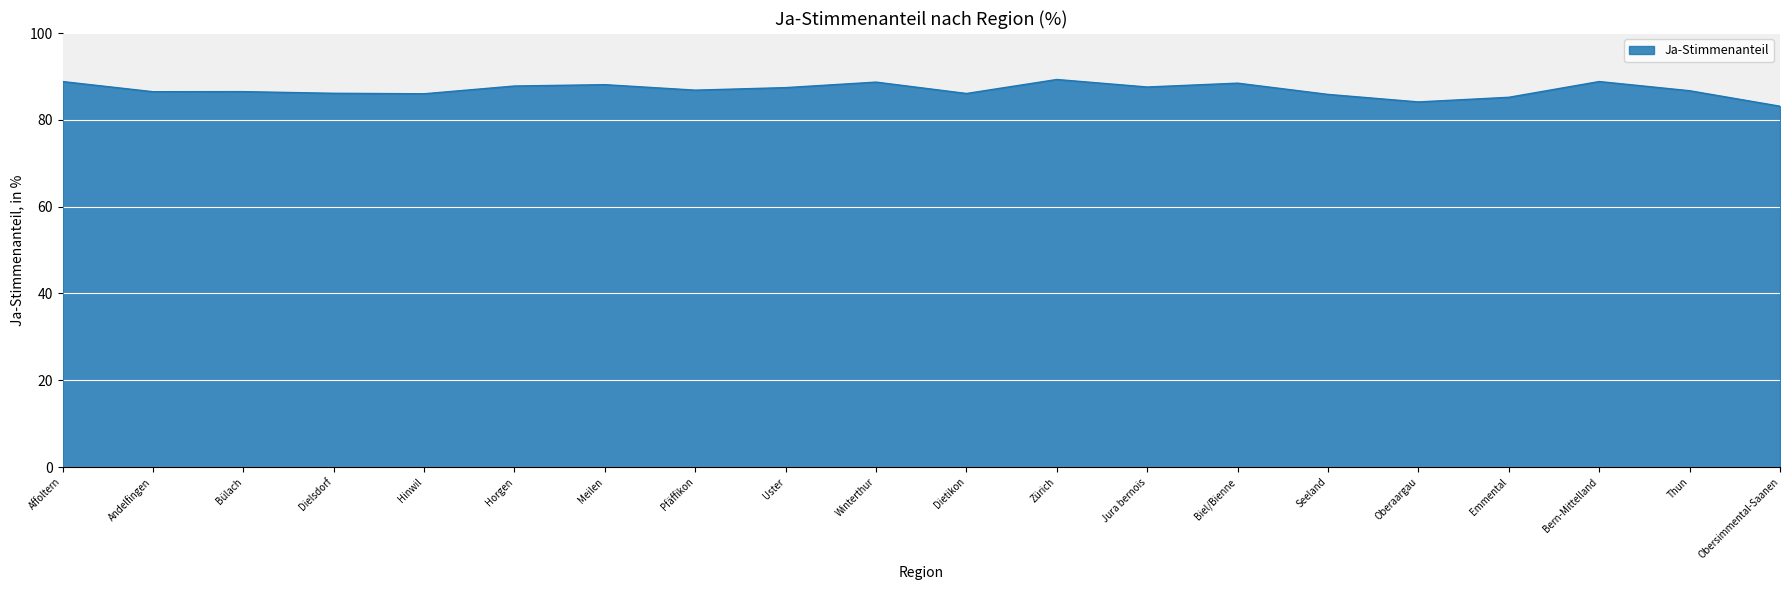

What is the maximum value shown in the chart?

89.3